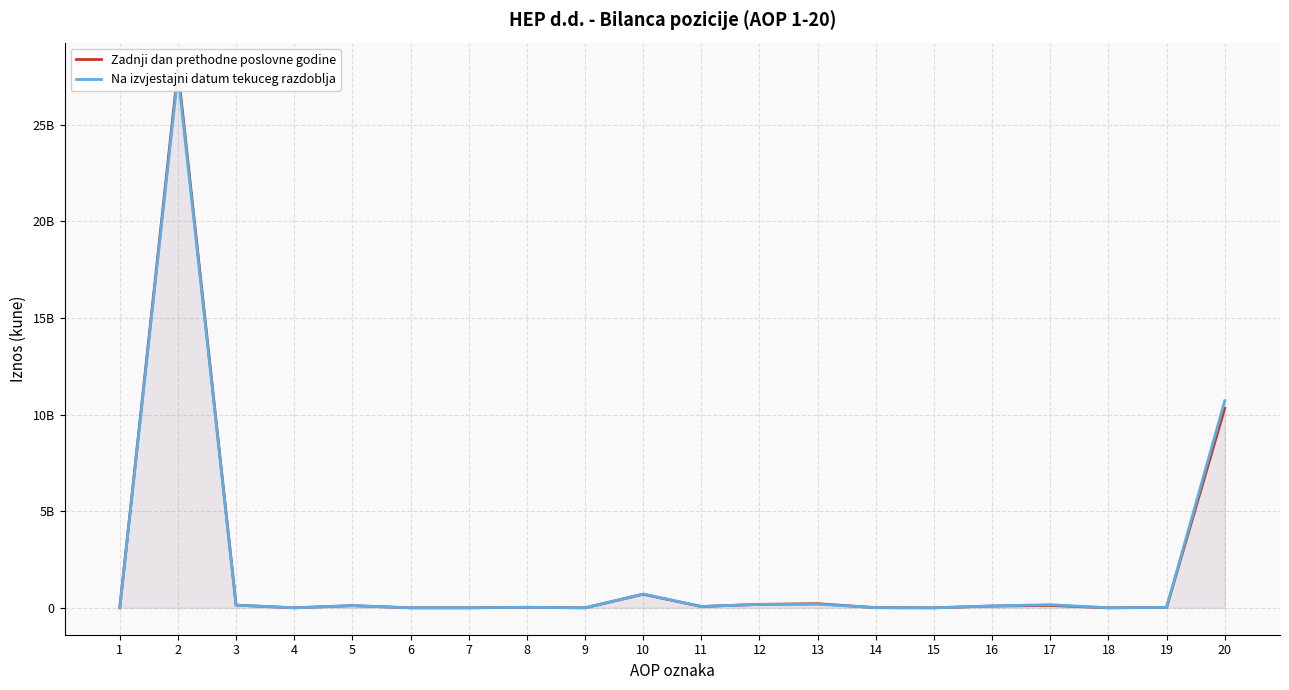

How many interior local peaks does the Zadnji dan prethodne poslovne godine series have?

6